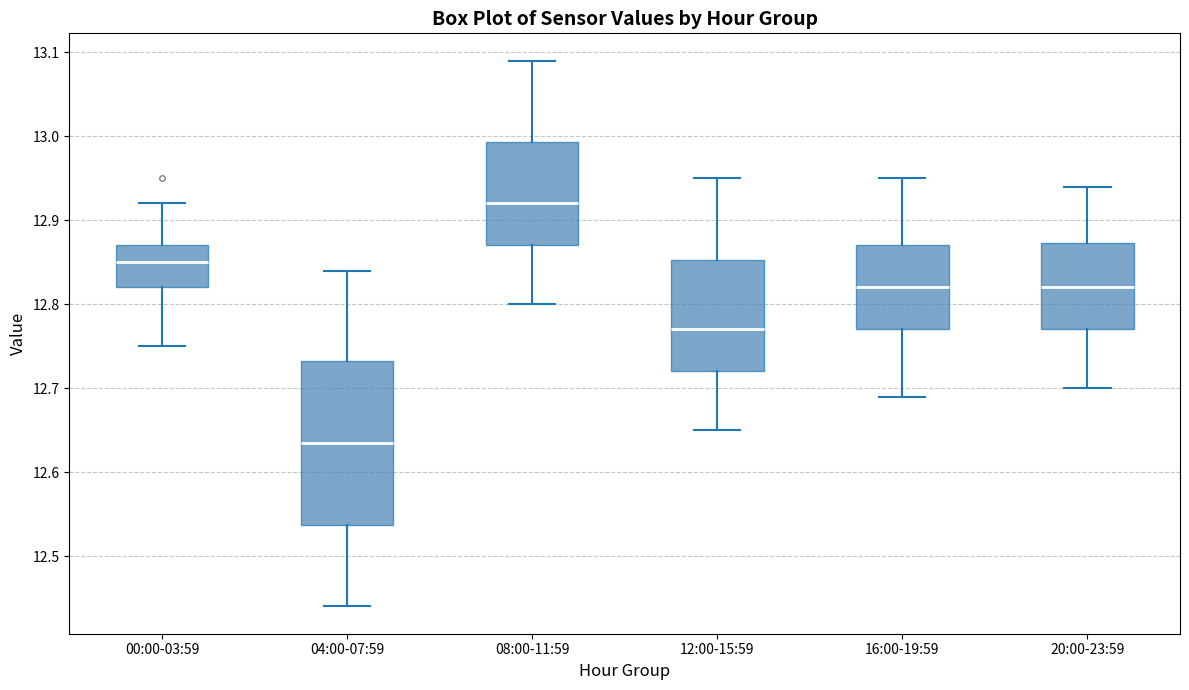

Reading left to right, read every box against the y-axis: the position of its median line, the range the box covers, and the ends of its whiskers. The values are not printed on the chart, so give them approximately, as read against the axis.

00:00-03:59: median 12.85, box 12.82 to 12.87, whiskers 12.75 to 12.92
04:00-07:59: median 12.64, box 12.54 to 12.73, whiskers 12.44 to 12.84
08:00-11:59: median 12.92, box 12.87 to 12.99, whiskers 12.80 to 13.09
12:00-15:59: median 12.77, box 12.72 to 12.85, whiskers 12.65 to 12.95
16:00-19:59: median 12.82, box 12.77 to 12.87, whiskers 12.69 to 12.95
20:00-23:59: median 12.82, box 12.77 to 12.87, whiskers 12.70 to 12.94